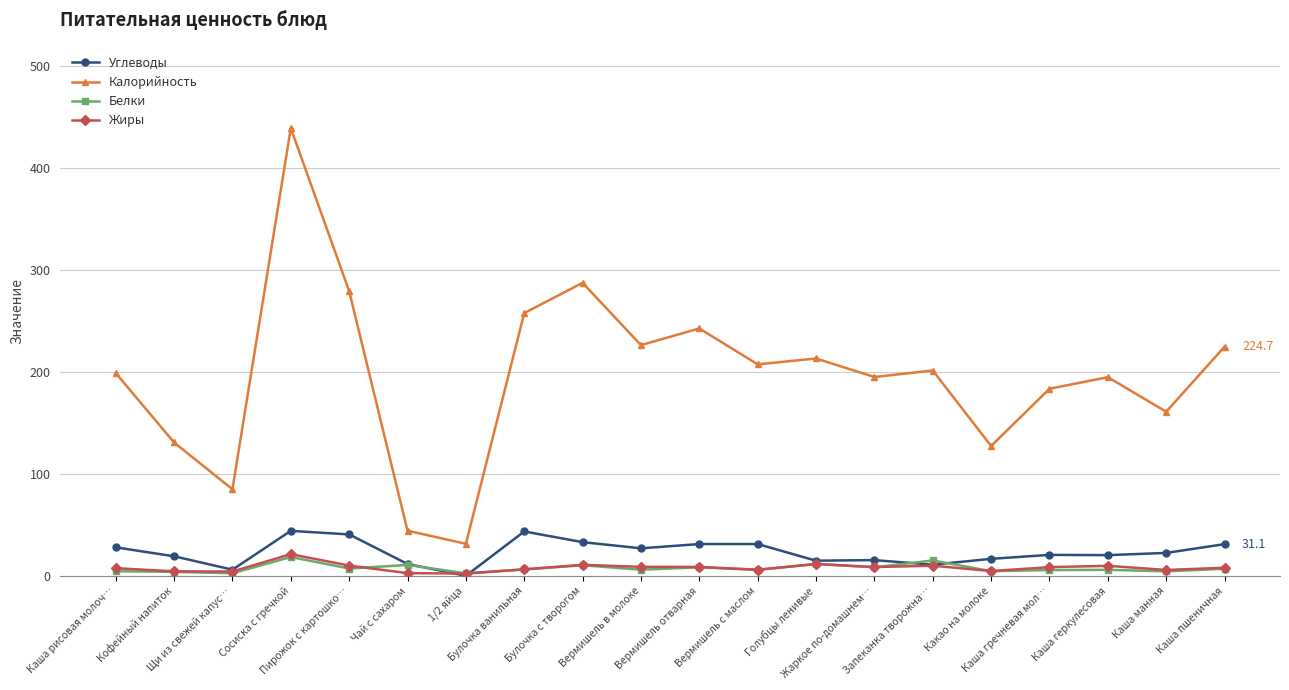

What is the spread (max minus min) of values at Каша манная?

156.5